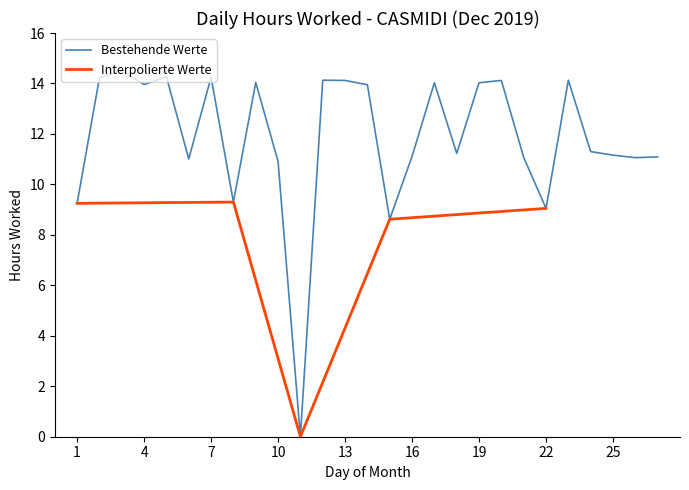

Approximately how many times larger is the value at 23 compared to 4?

1.0